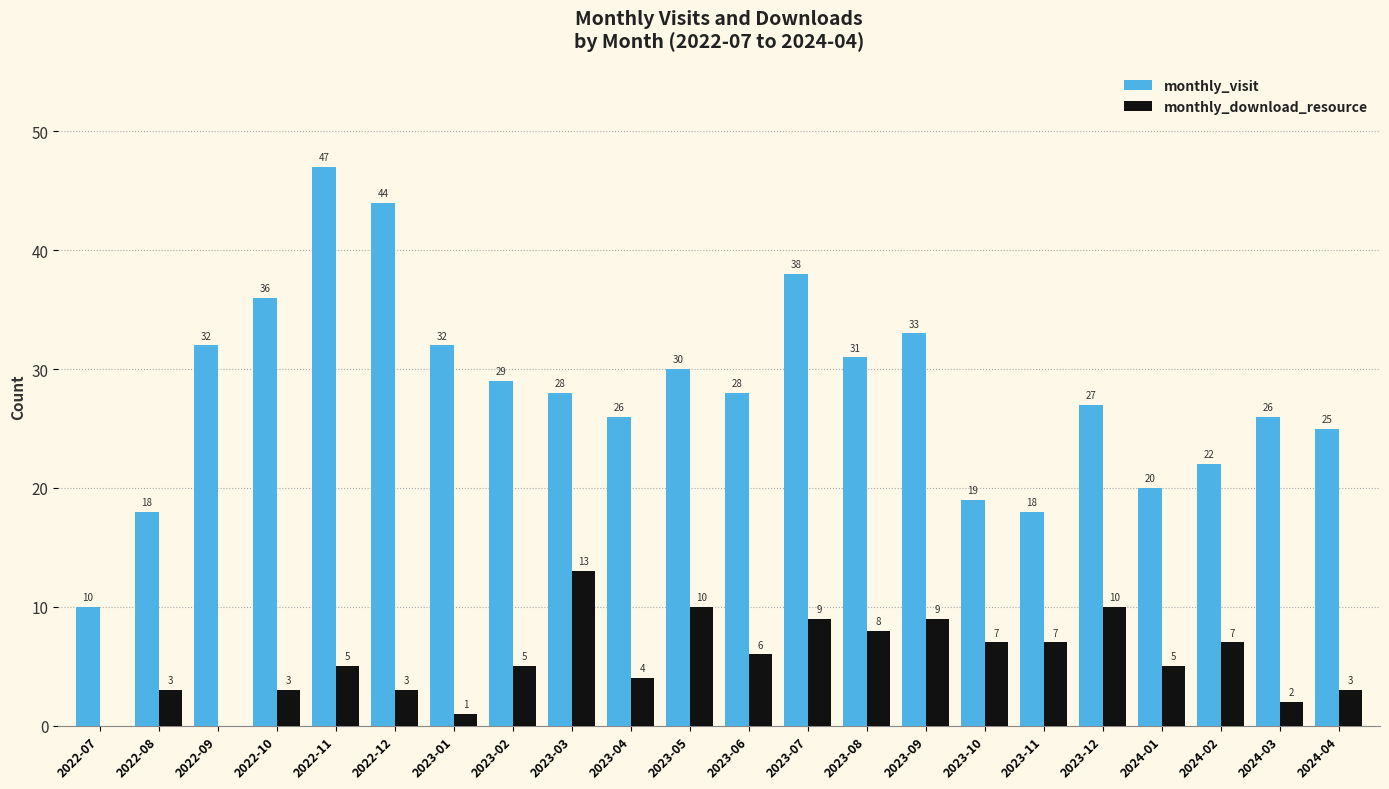

Reading left to right, transcribe all the data shown in this chart.

monthly_visit: 10	18	32	36	47	44	32	29	28	26	30	28	38	31	33	19	18	27	20	22	26	25
monthly_download_resource: 0	3	0	3	5	3	1	5	13	4	10	6	9	8	9	7	7	10	5	7	2	3